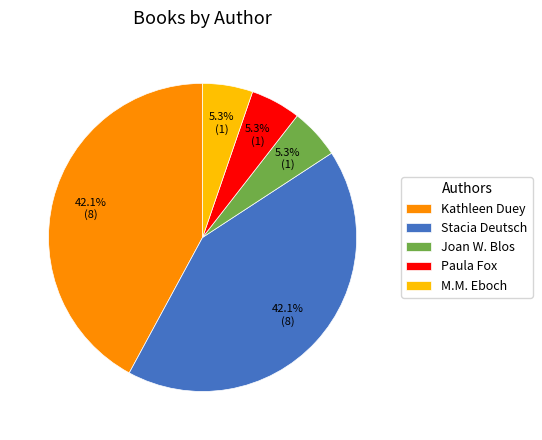

Which has a higher value, Kathleen Duey or M.M. Eboch?

Kathleen Duey